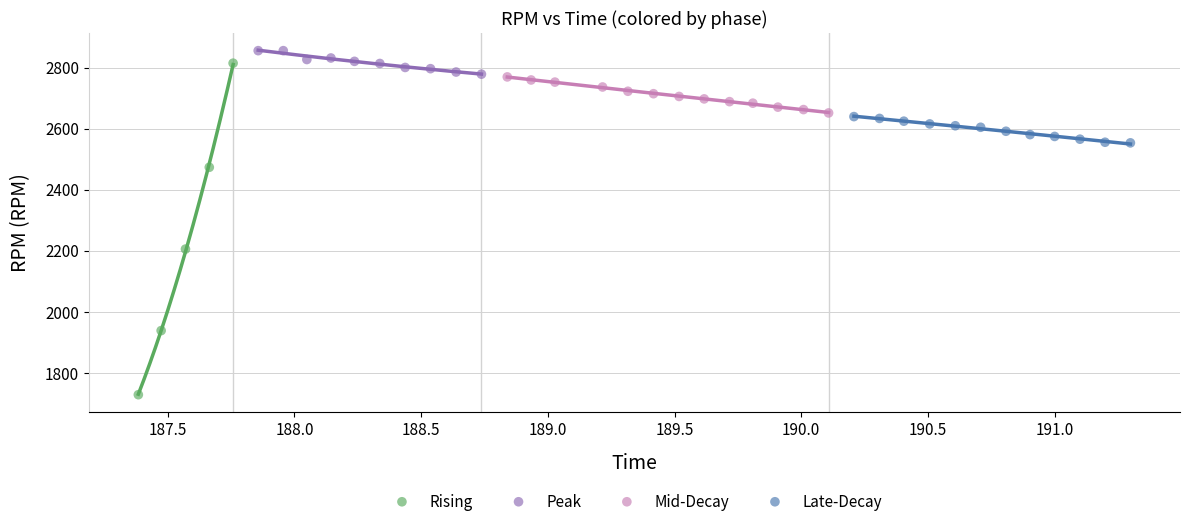

Which series reaches the minimum Y coordinate?

Rising